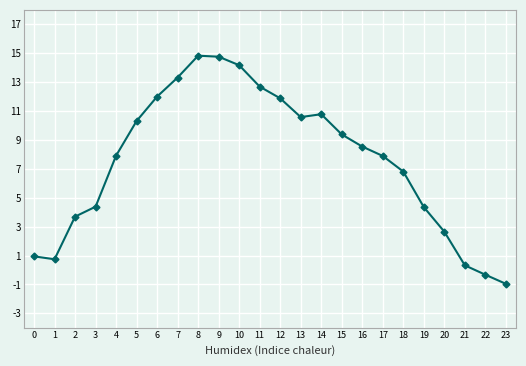

What is the value of the 13th point from the left?

11.9